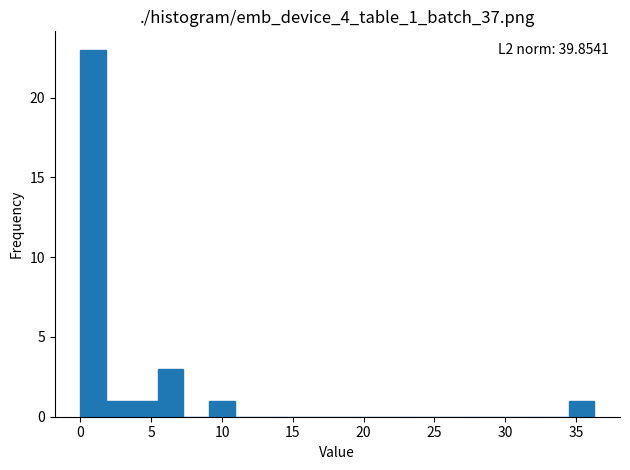

Read against the x-axis, roughly where is the centre of the tallest bar?

1.0